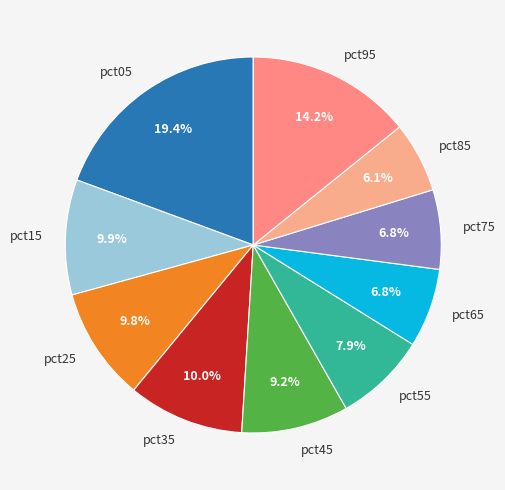

The pct85 slice represents 6% of the pie. True or false?

True